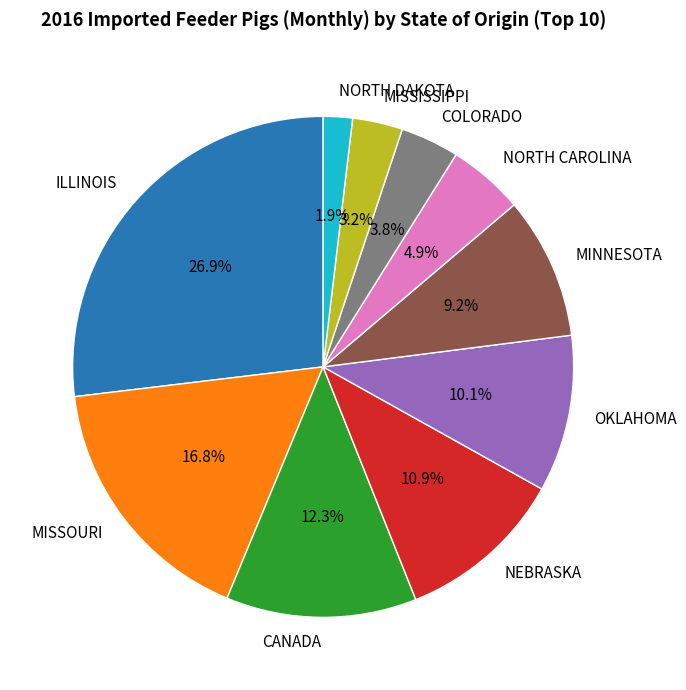

Does NEBRASKA represent more than half of the total?

No